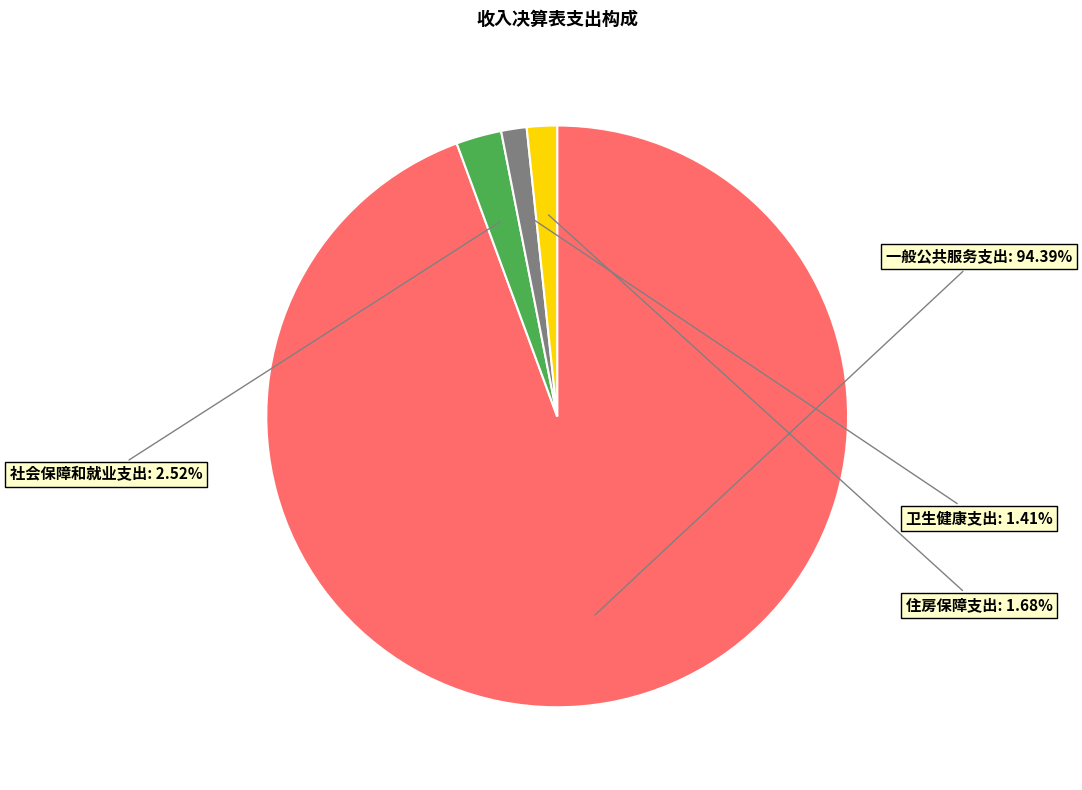

How many segments does this pie chart have?

4